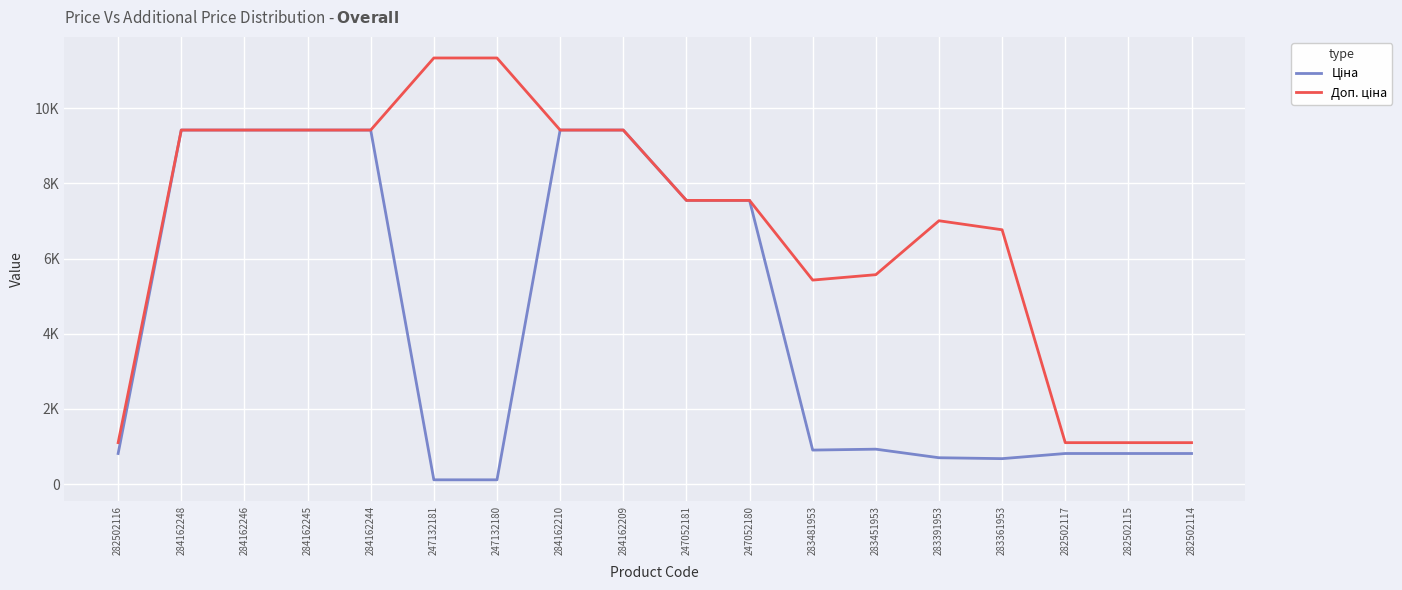

Is this an area chart (filled region under the line)?

No